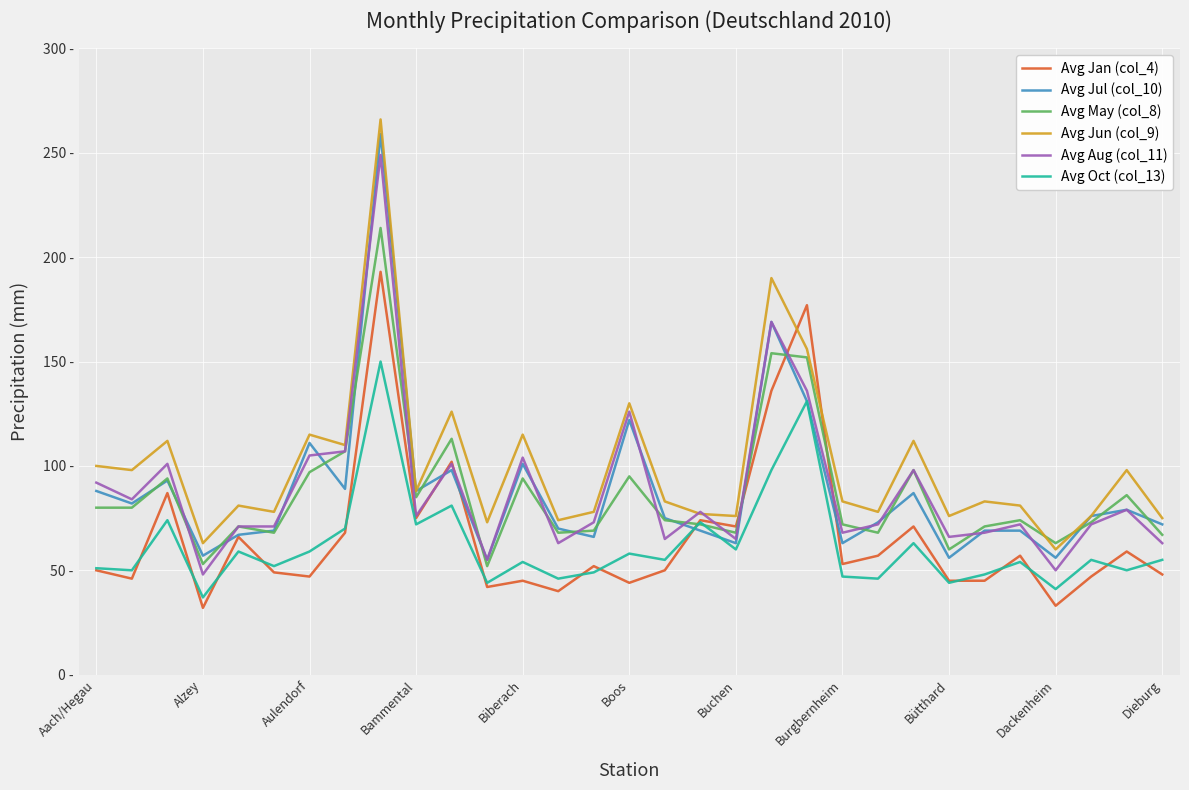

Is this an area chart (filled region under the line)?

No